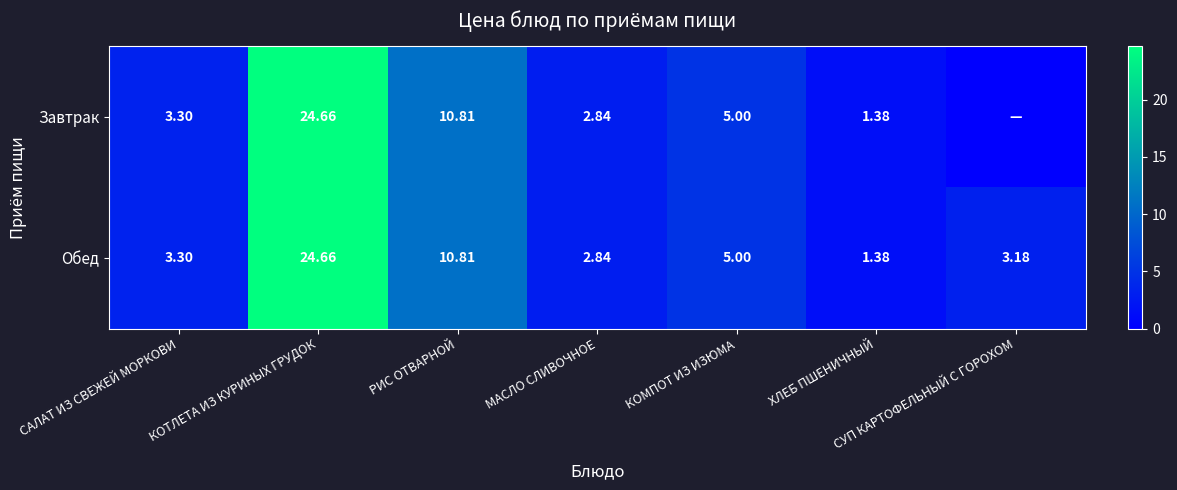

Count the number of data series in this chart.

2